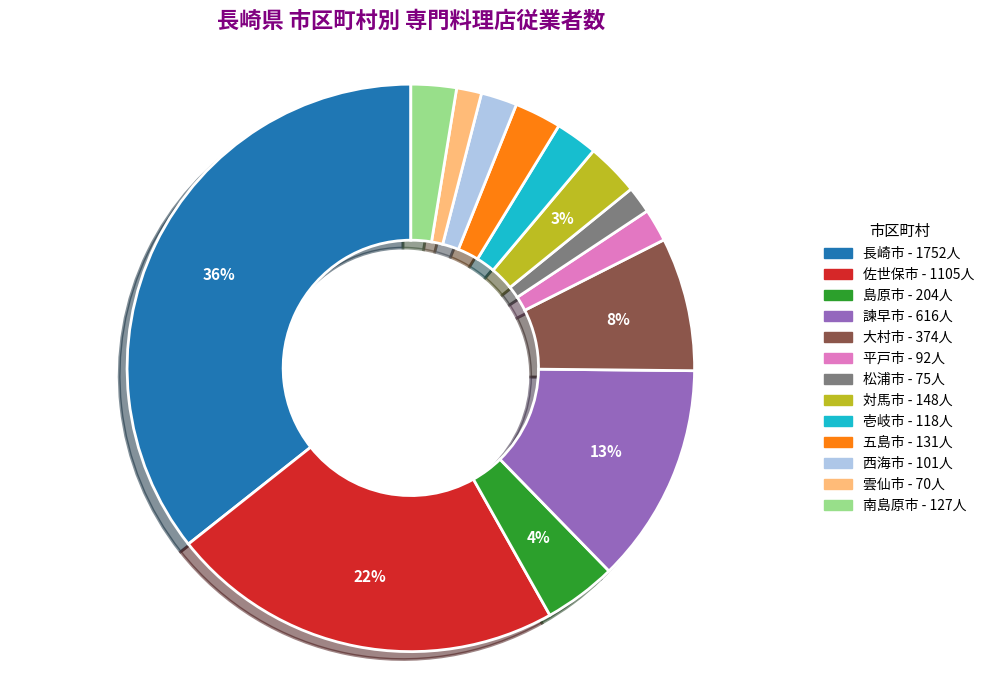

Between 五島市 and 平戸市, which is larger?

五島市